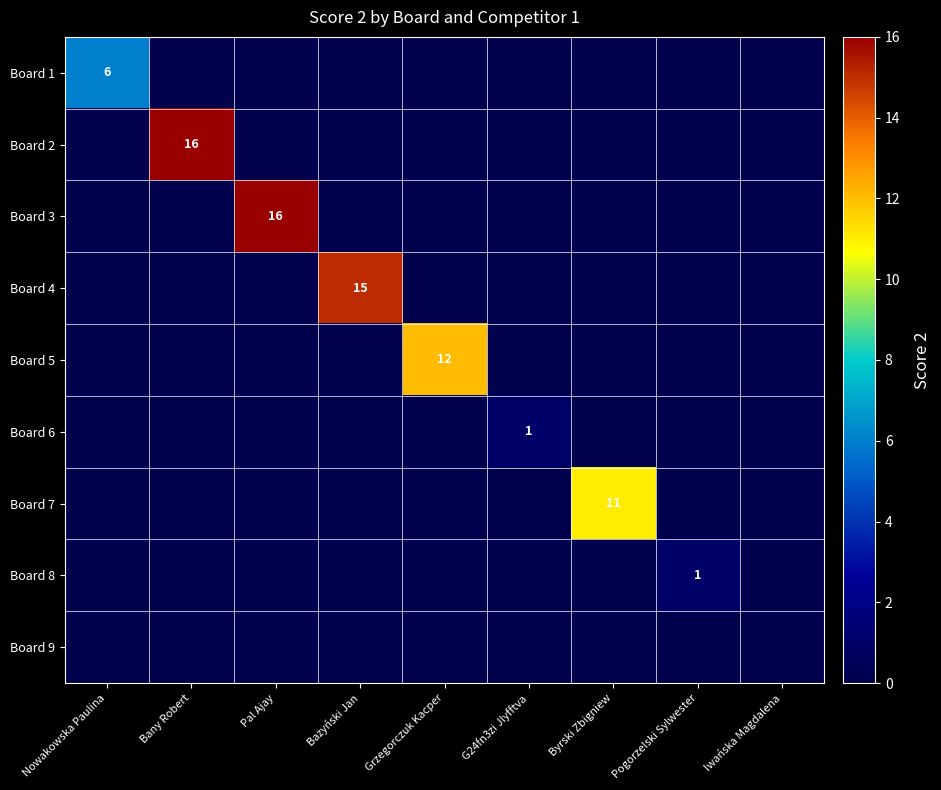

What is the sum of all Board 2 values?

16